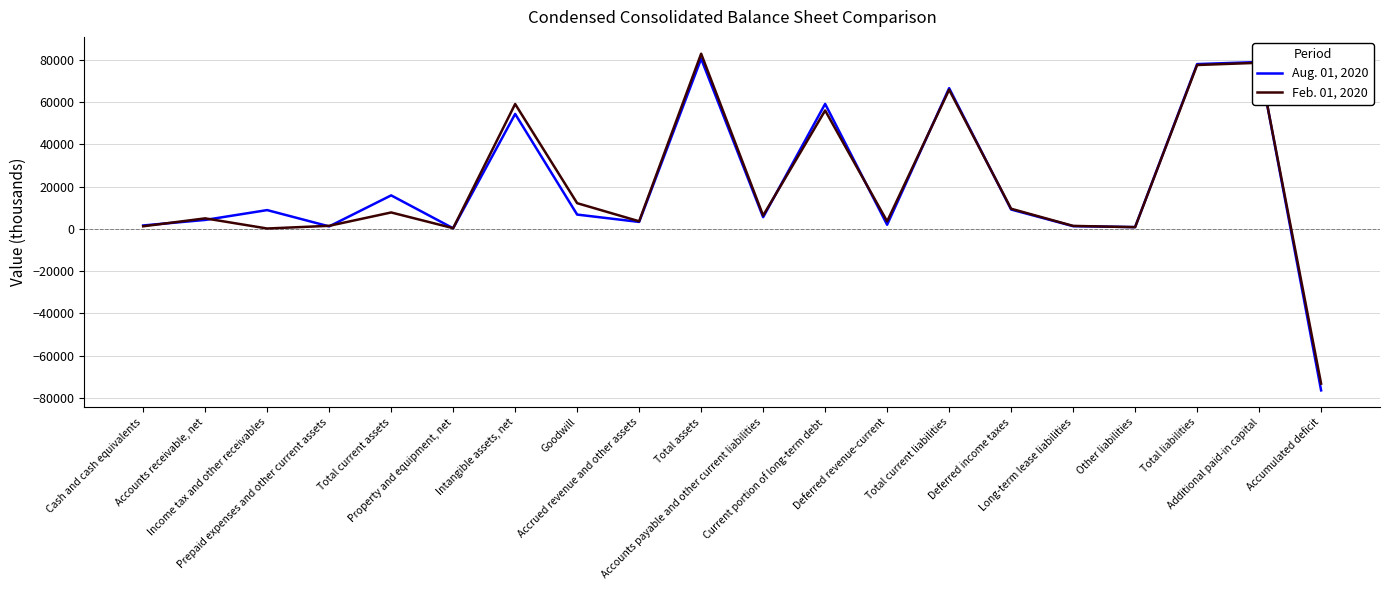

Rank the series by their average value, from lowest to highest.

Feb. 01, 2020, Aug. 01, 2020